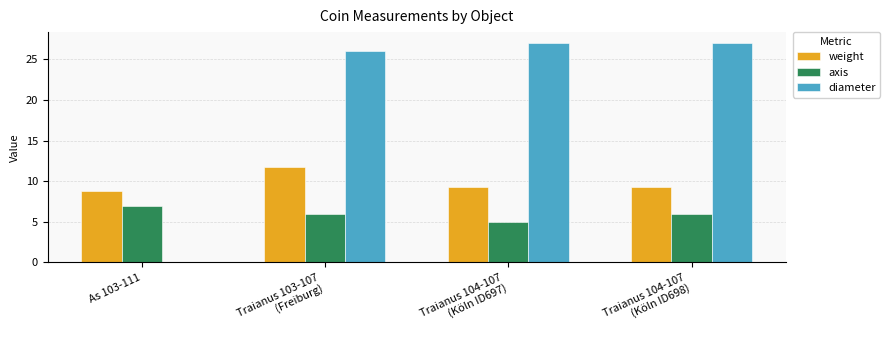

Where does the weight series first go above 9?

Traianus 103-107
(Freiburg)